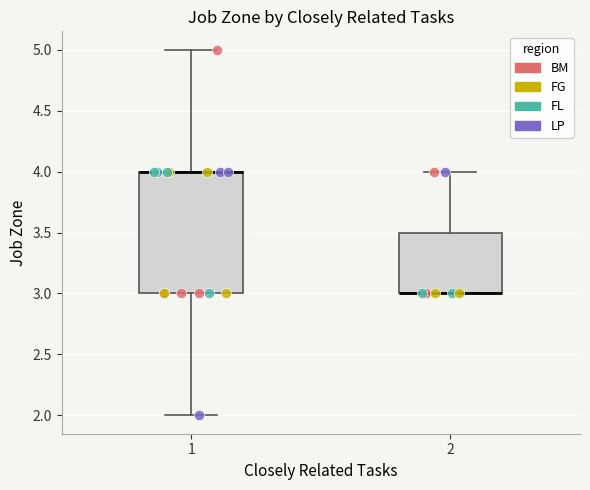

Where is the lower edge of the box at x = 2 on the y-axis? The values are not printed on the chart, so give them approximately, as read against the axis.

3.0